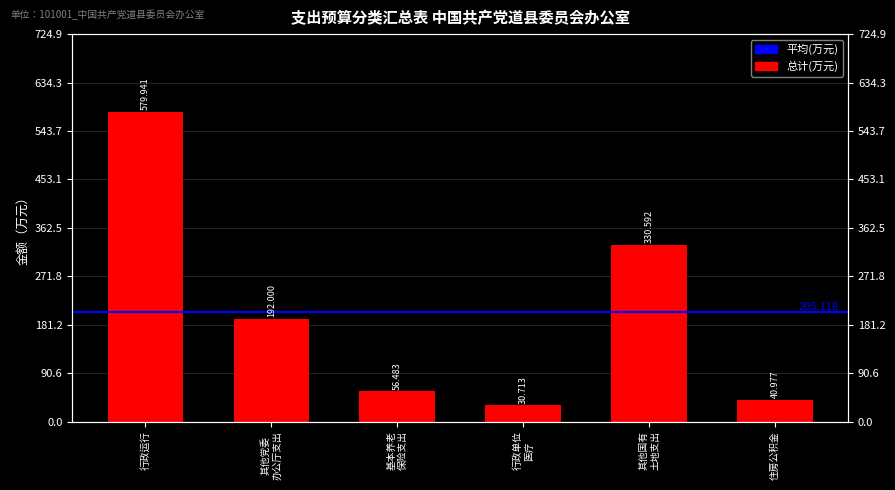

True or false: the data shows 335.9 at 其他党委 办公厅支出.

False